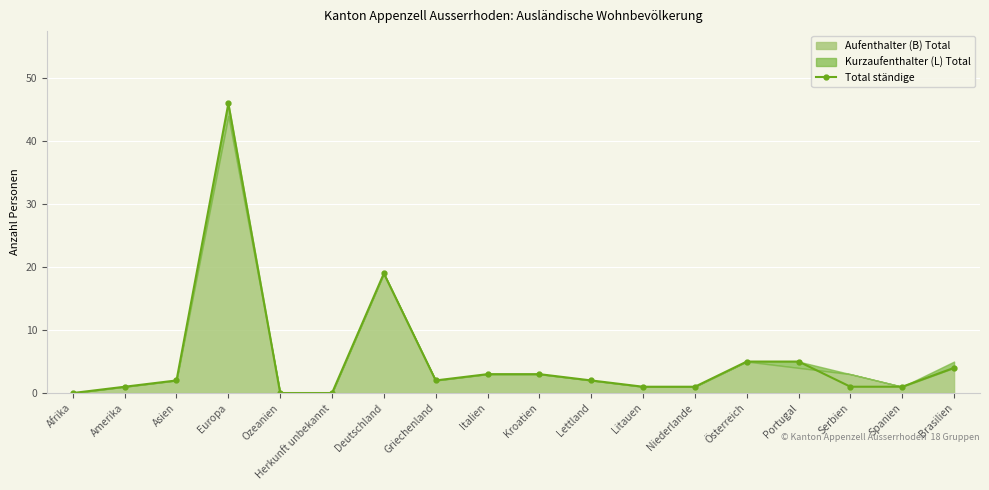

List the labels in order of value, smallest first.

Afrika, Ozeanien, Herkunft unbekannt, Amerika, Litauen, Niederlande, Serbien, Spanien, Asien, Griechenland, Lettland, Italien, Kroatien, Brasilien, Österreich, Portugal, Deutschland, Europa